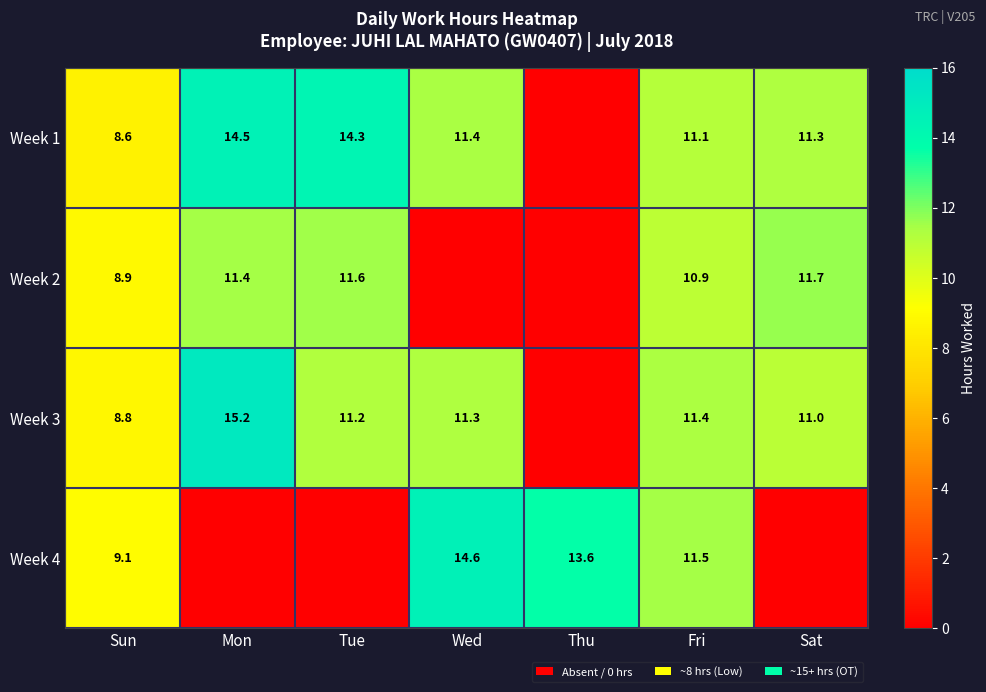

At Sun, list the series in order from smallest to largest.

Week 1, Week 3, Week 2, Week 4